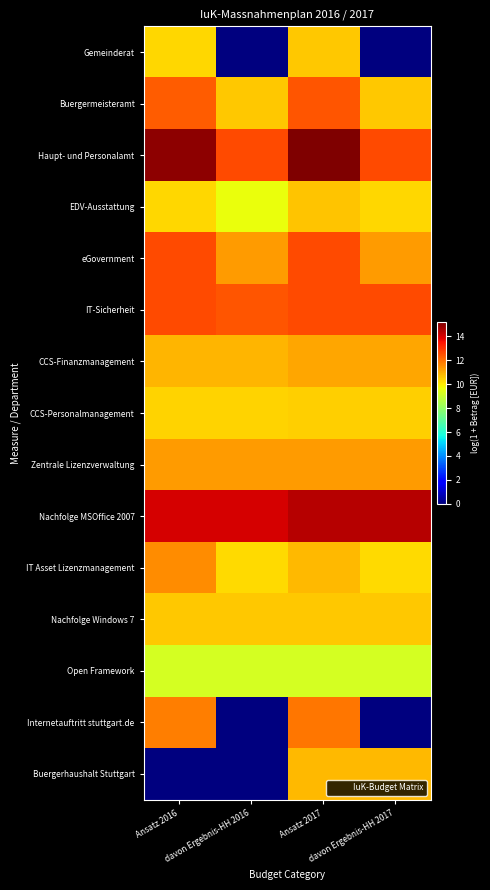

What is the spread (max minus min) of values at Ansatz 2016?

15.0